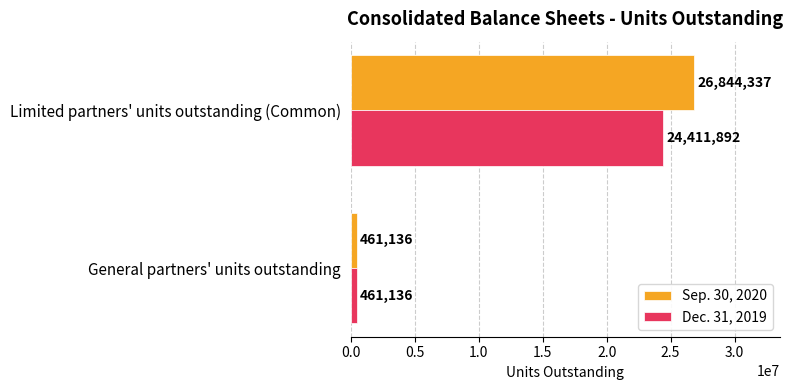

How many categories are shown in the chart?

2